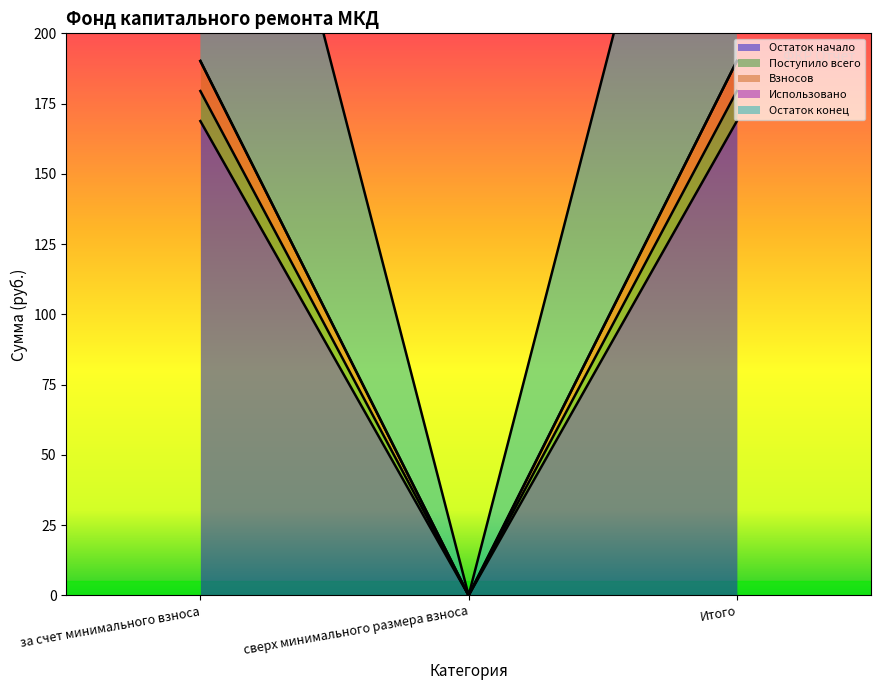

What is the label of the 1st point from the left?

за счет минимального взноса